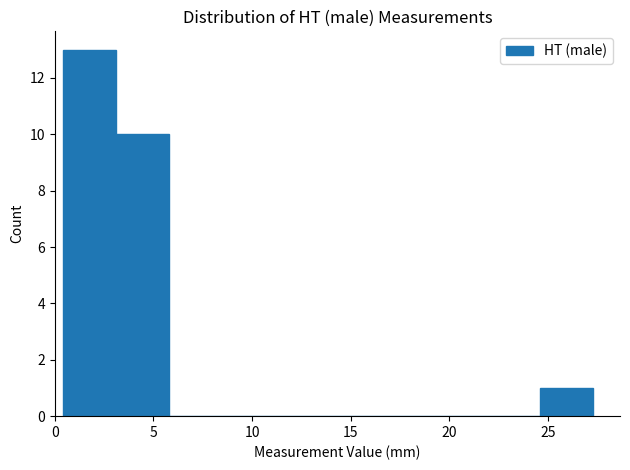

Reading left to right, transcribe this chart: for each bar, give the range it covers on the x-axis and its height. Neither the bar edges nor the heights are printed on the chart, so give them approximately, as read against the axes.

0.5 to 3.0: 13
3.0 to 6.0: 10
6.0 to 8.5: 0
8.5 to 11.0: 0
11.0 to 14.0: 0
14.0 to 16.5: 0
16.5 to 19.0: 0
19.0 to 22.0: 0
22.0 to 24.5: 0
24.5 to 27.5: 1